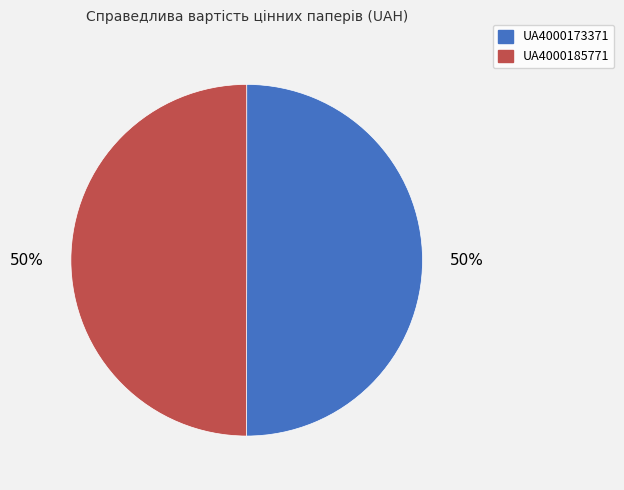

To the nearest percent, what percentage of the pie is UA4000173371?

50%